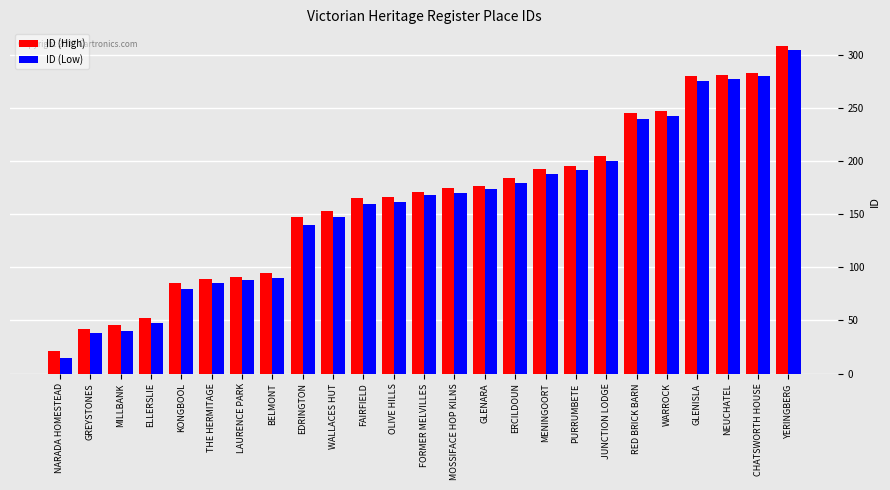

What is the difference between the highest and lowest values at OLIVE HILLS?

4